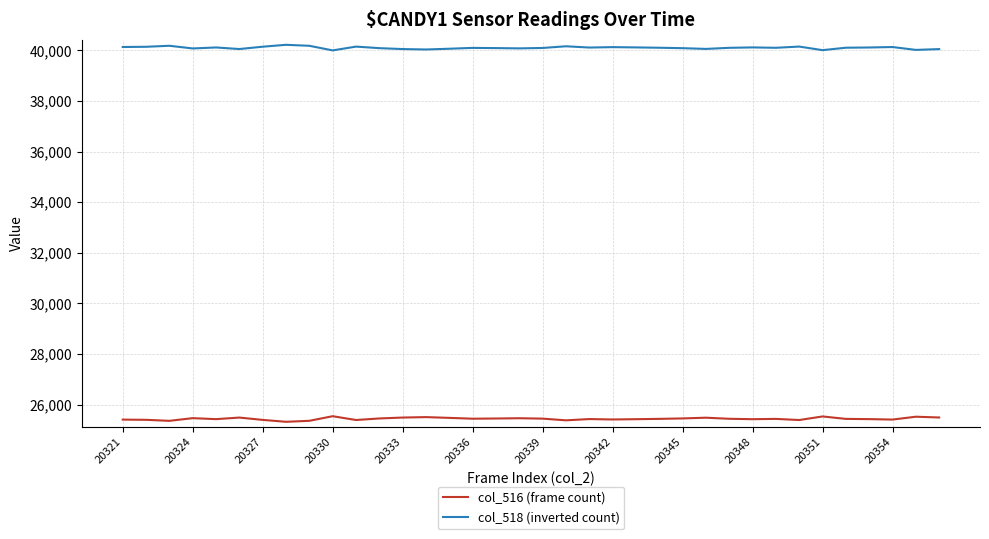

What is the highest value of the col_516 (frame count) series?

25539